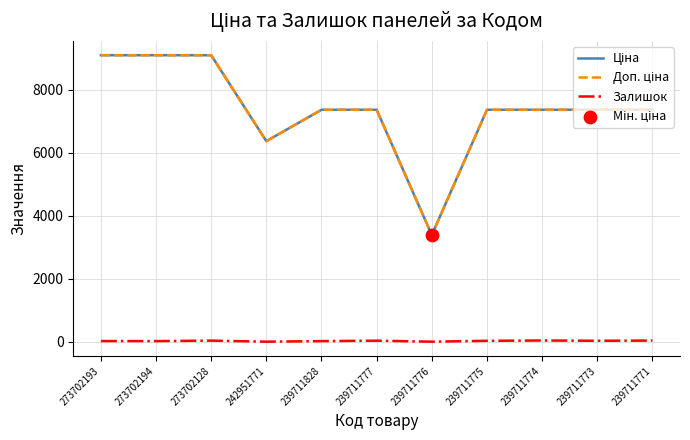

What is the maximum value shown in the chart?

9092.0